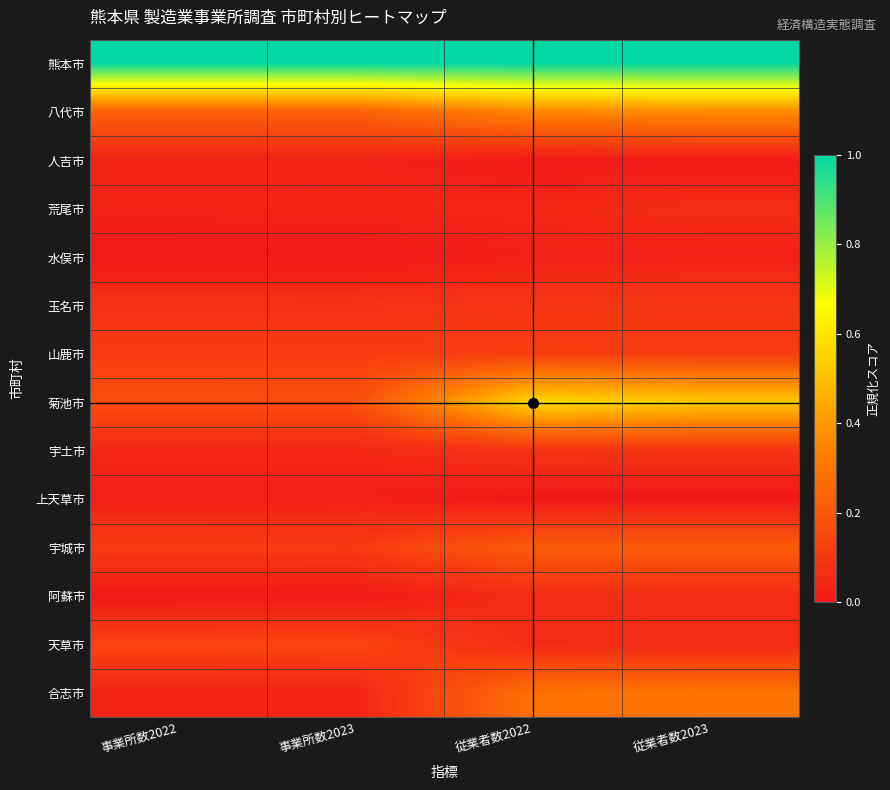

Reading right to left, transcribe all the data shown in this chart.

熊本市: 従業者数2023=1.0	従業者数2022=1.0	事業所数2023=1.0	事業所数2022=1.0
八代市: 従業者数2023=0.4	従業者数2022=0.4	事業所数2023=0.2	事業所数2022=0.2
人吉市: 従業者数2023=0.0	従業者数2022=0.0	事業所数2023=0.0	事業所数2022=0.0
荒尾市: 従業者数2023=0.1	従業者数2022=0.0	事業所数2023=0.0	事業所数2022=0.0
水俣市: 従業者数2023=0.0	従業者数2022=0.0	事業所数2023=0.0	事業所数2022=0.0
玉名市: 従業者数2023=0.1	従業者数2022=0.1	事業所数2023=0.1	事業所数2022=0.1
山鹿市: 従業者数2023=0.1	従業者数2022=0.1	事業所数2023=0.1	事業所数2022=0.1
菊池市: 従業者数2023=0.5	従業者数2022=0.6	事業所数2023=0.2	事業所数2022=0.2
宇土市: 従業者数2023=0.1	従業者数2022=0.1	事業所数2023=0.0	事業所数2022=0.0
上天草市: 従業者数2023=0.0	従業者数2022=0.0	事業所数2023=0.0	事業所数2022=0.0
宇城市: 従業者数2023=0.2	従業者数2022=0.2	事業所数2023=0.1	事業所数2022=0.1
阿蘇市: 従業者数2023=0.1	従業者数2022=0.1	事業所数2023=0.0	事業所数2022=0.0
天草市: 従業者数2023=0.1	従業者数2022=0.1	事業所数2023=0.1	事業所数2022=0.1
合志市: 従業者数2023=0.3	従業者数2022=0.3	事業所数2023=0.0	事業所数2022=0.0